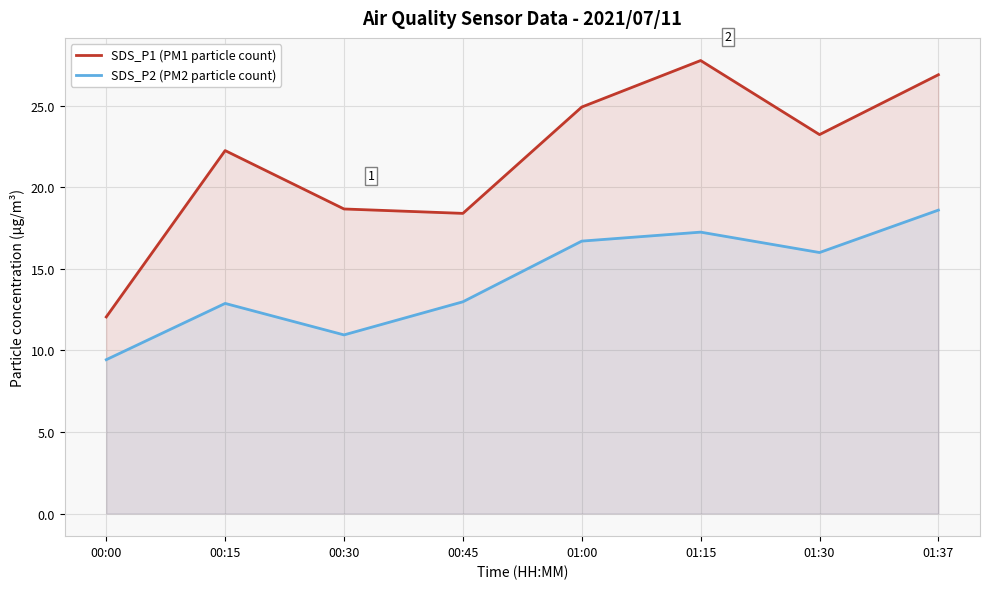

What is the lowest value of the SDS_P1 (PM1 particle count) series?

12.1